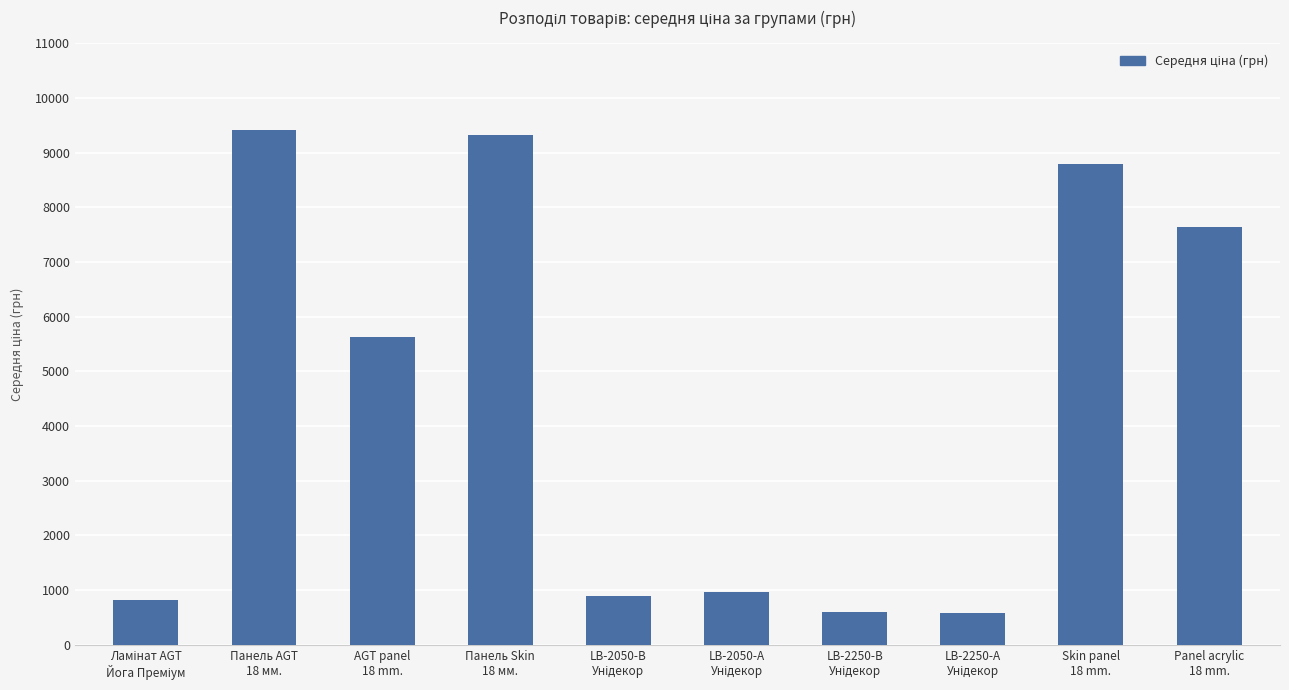

Which category has the highest value across all series?

Панель AGT
18 мм.